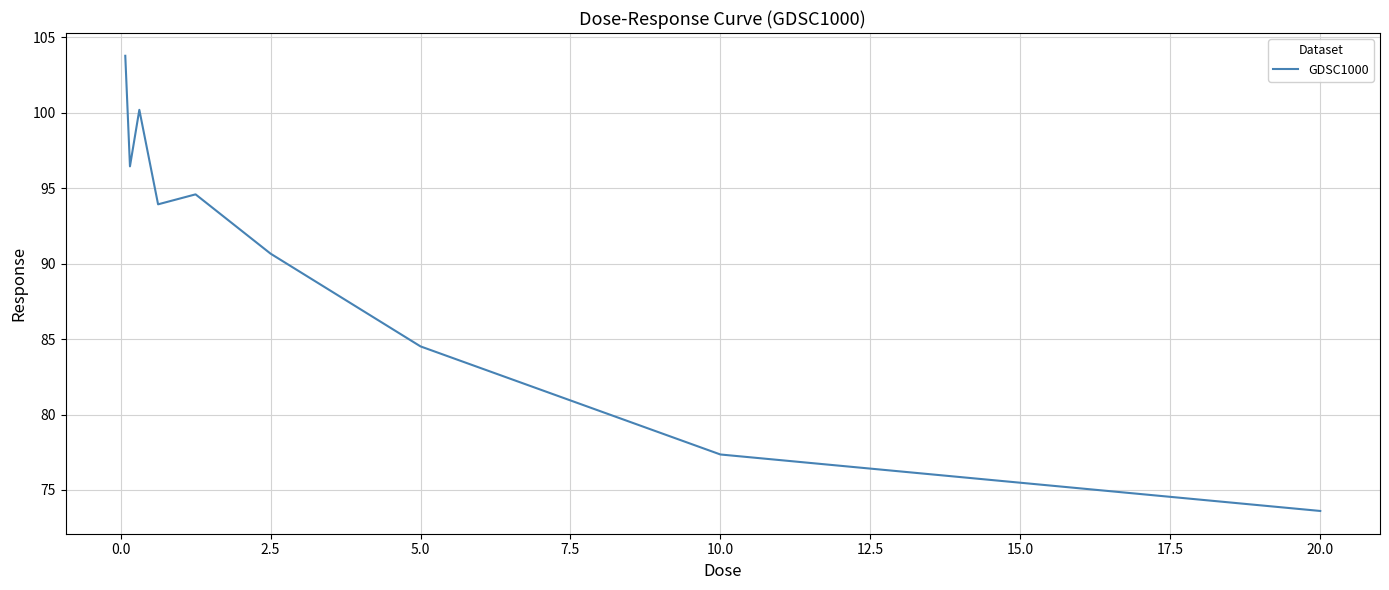

What is the smallest value displayed?

73.6